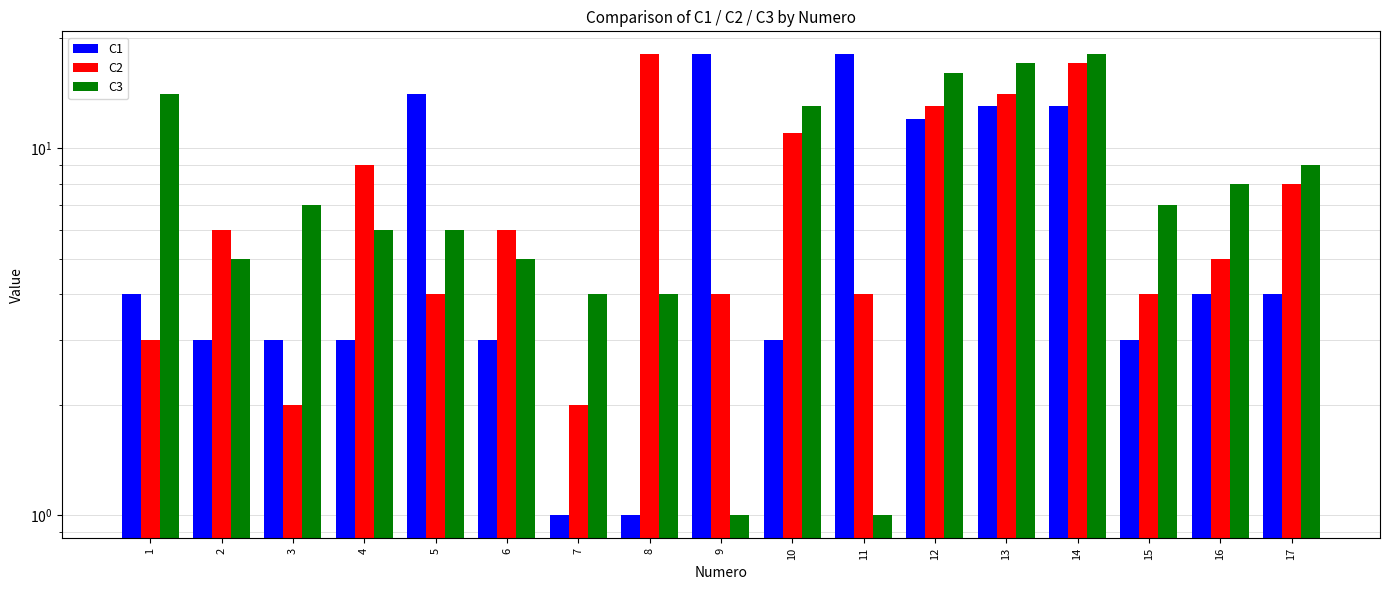

True or false: C2 has a value of 4 at 5.

True